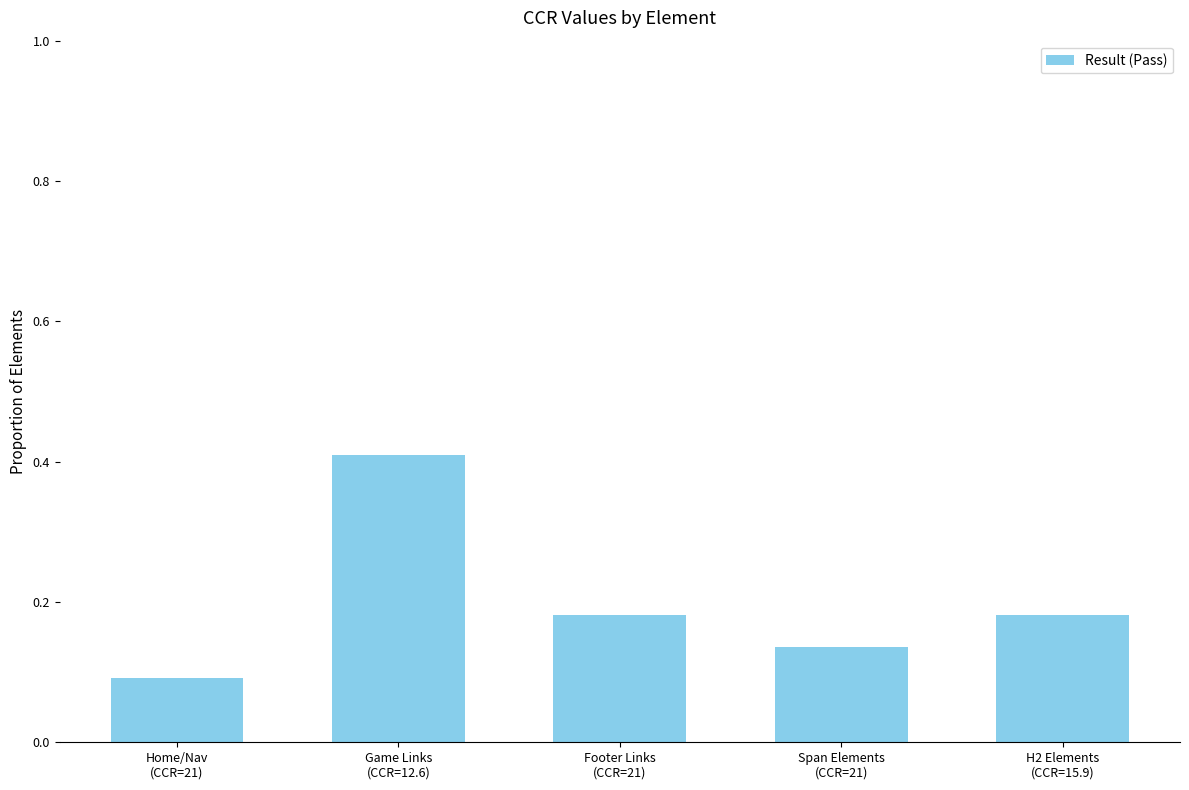

What is the sum of all values?

1.0